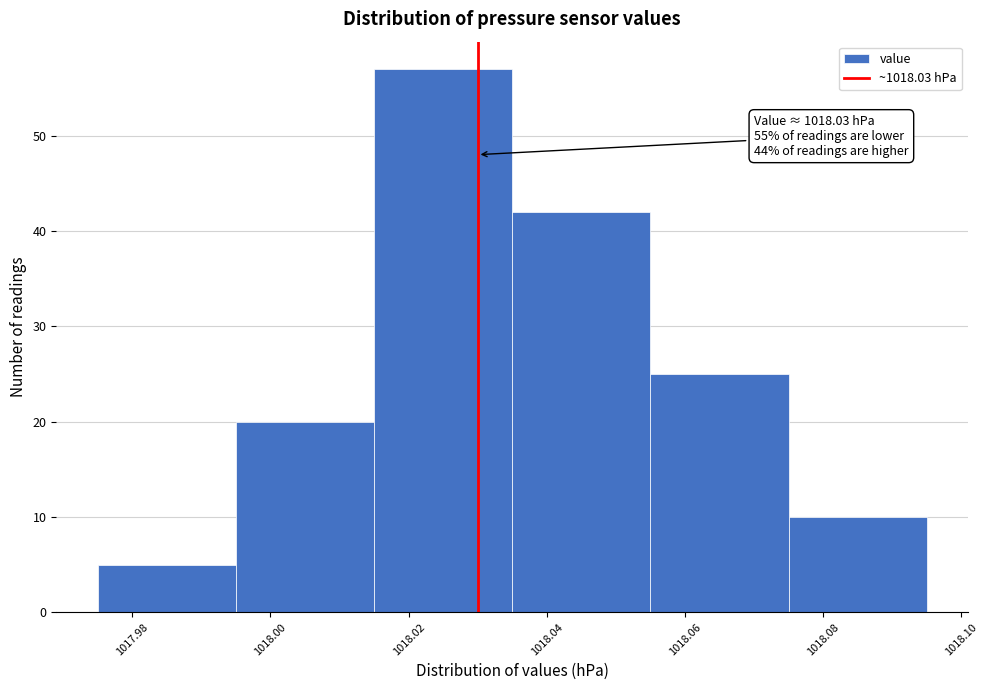

Which range on the x-axis has the tallest bar?

1018.015 to 1018.035